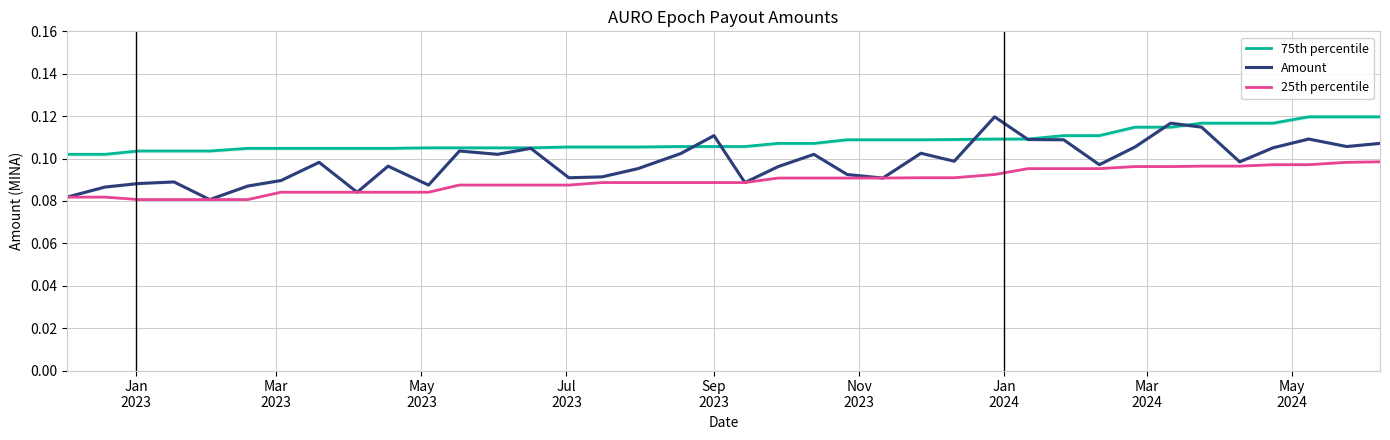

Reading left to right, list all the values displayed in this chart.

75th percentile: 0.1	0.1	0.1	0.1	0.1	0.1	0.1	0.1	0.1	0.1	0.1	0.1	0.1	0.1	0.1	0.1	0.1	0.1	0.1	0.1	0.1	0.1	0.1	0.1	0.1	0.1	0.1	0.1	0.1	0.1	0.1	0.1	0.1	0.1	0.1	0.1	0.1	0.1
Amount: 0.1	0.1	0.1	0.1	0.1	0.1	0.1	0.1	0.1	0.1	0.1	0.1	0.1	0.1	0.1	0.1	0.1	0.1	0.1	0.1	0.1	0.1	0.1	0.1	0.1	0.1	0.1	0.1	0.1	0.1	0.1	0.1	0.1	0.1	0.1	0.1	0.1	0.1
25th percentile: 0.1	0.1	0.1	0.1	0.1	0.1	0.1	0.1	0.1	0.1	0.1	0.1	0.1	0.1	0.1	0.1	0.1	0.1	0.1	0.1	0.1	0.1	0.1	0.1	0.1	0.1	0.1	0.1	0.1	0.1	0.1	0.1	0.1	0.1	0.1	0.1	0.1	0.1